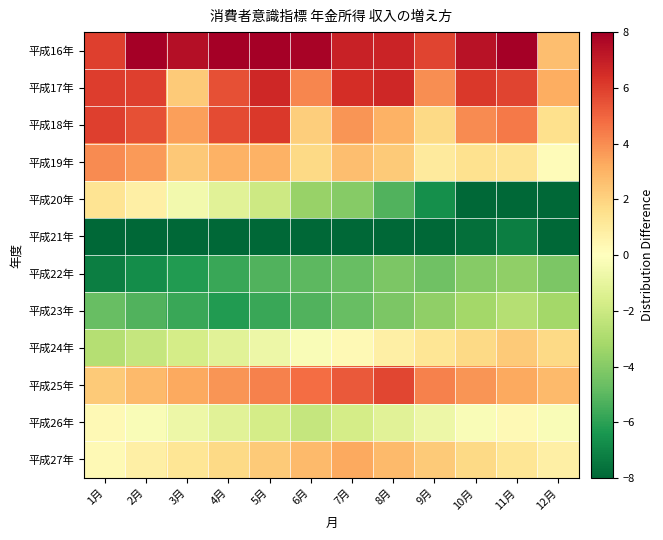

Which series changed the most between 7月 and 8月?

平成20年